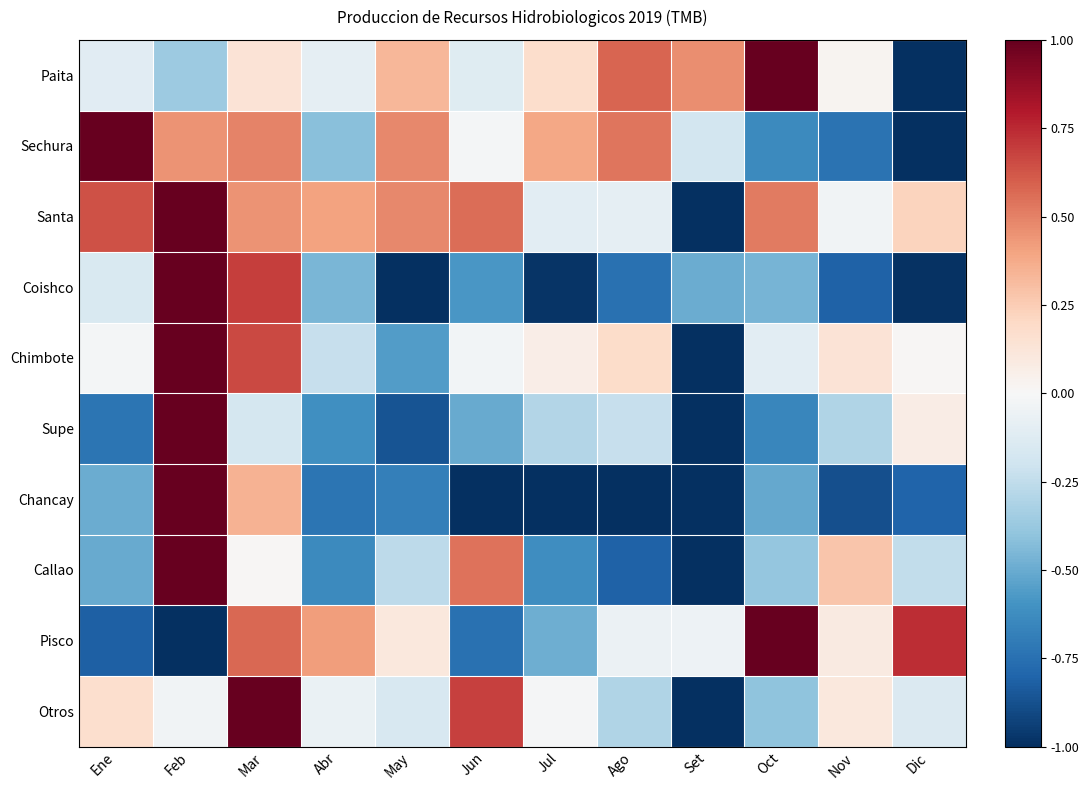

At how many categories does at least one series exceed 0?

12